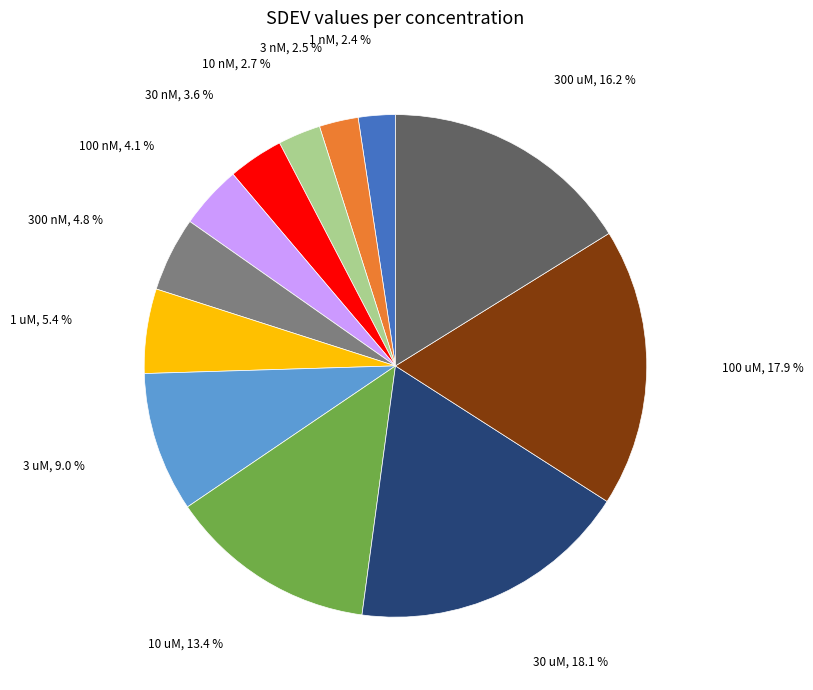

Does any single category account for the majority?

No